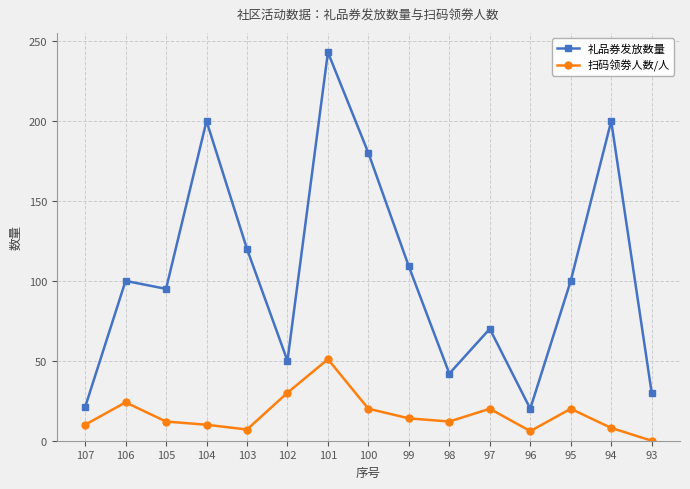

At which category is the sum across all series the highest?

101